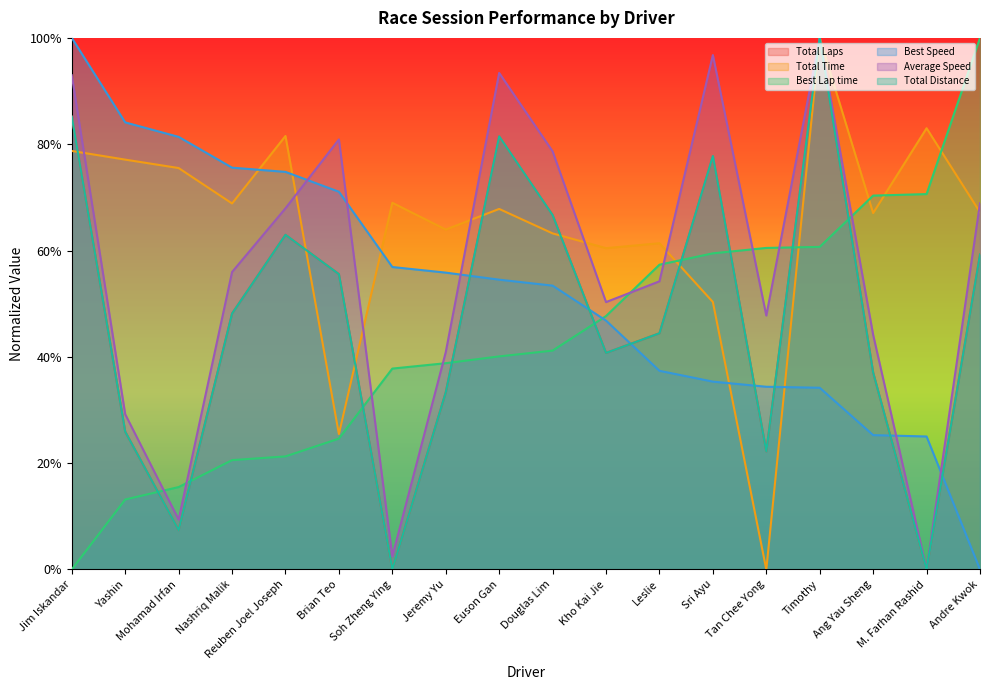

Which category has the lowest value in the Total Time series?

Tan Chee Yong